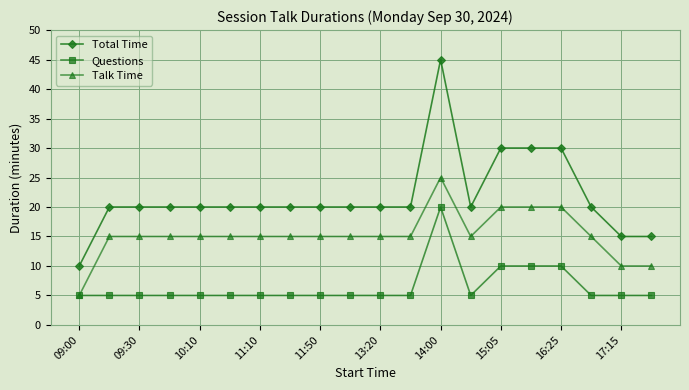

What is the value of the Talk Time point at the 14th from the left?

15